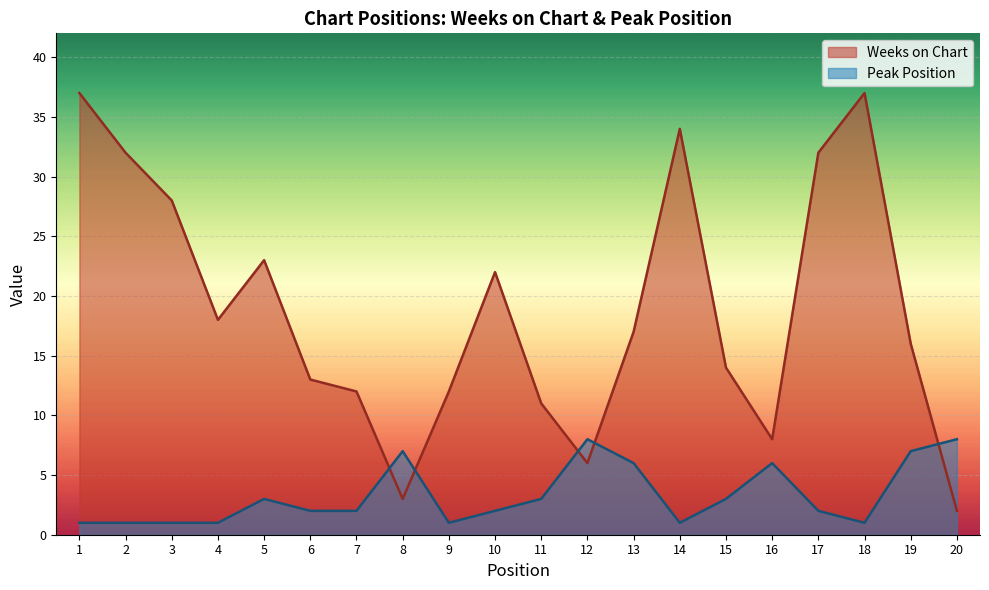

Between 17 and 18, which series saw the biggest shift?

Weeks on Chart